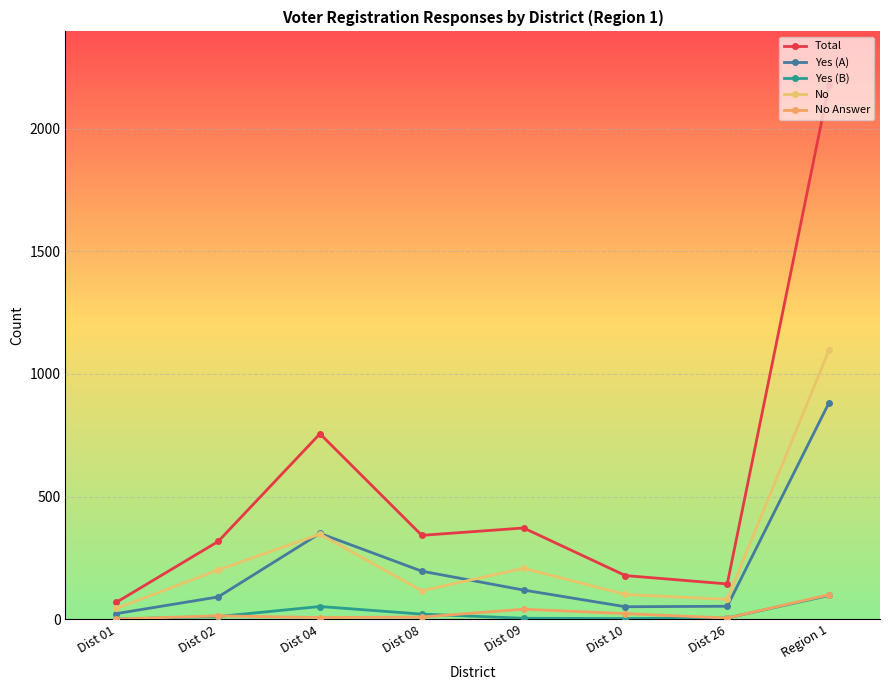

At which category is the sum across all series the highest?

Region 1